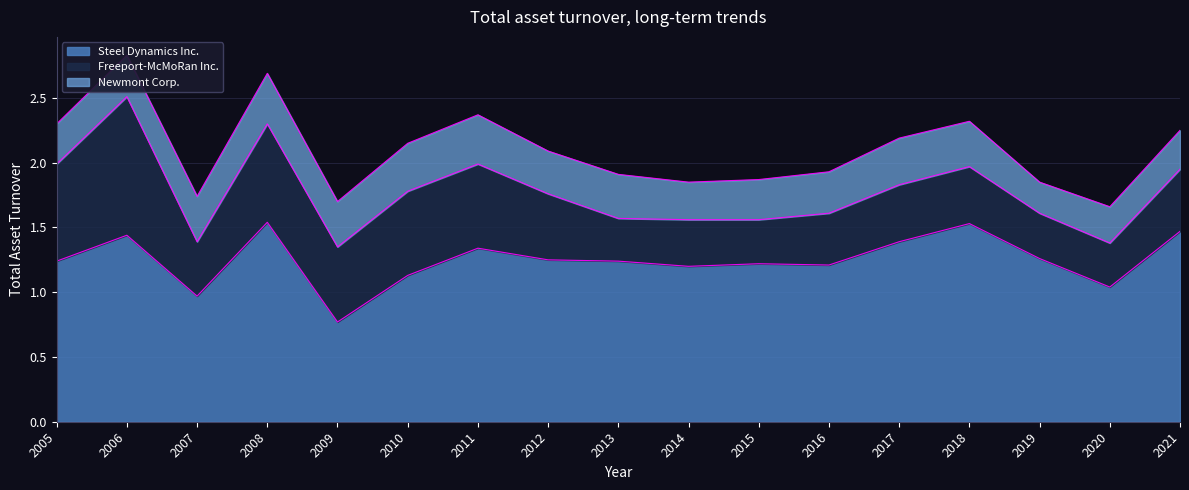

At which label does Steel Dynamics Inc. first exceed 1?

2005